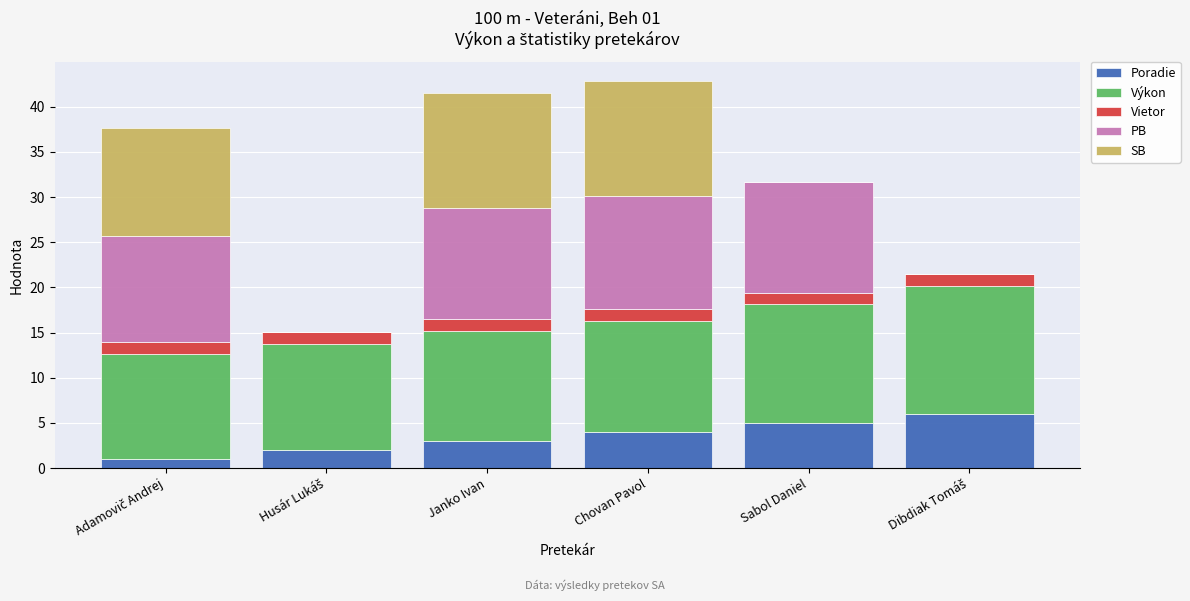

The Poradie series shows 5.0 at Sabol Daniel. True or false?

True